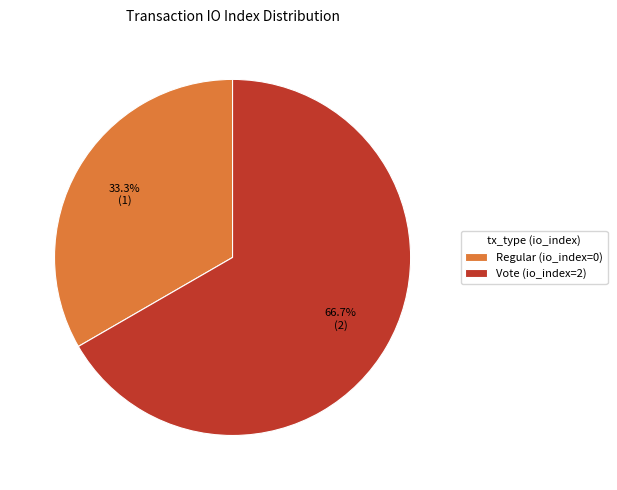

True or false: Regular (io_index=0) accounts for 1% of the total.

False